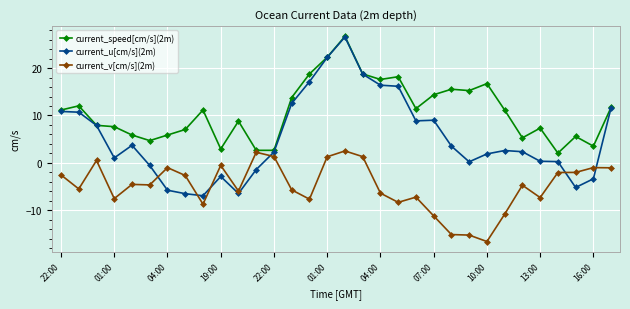

Is this an area chart (filled region under the line)?

No